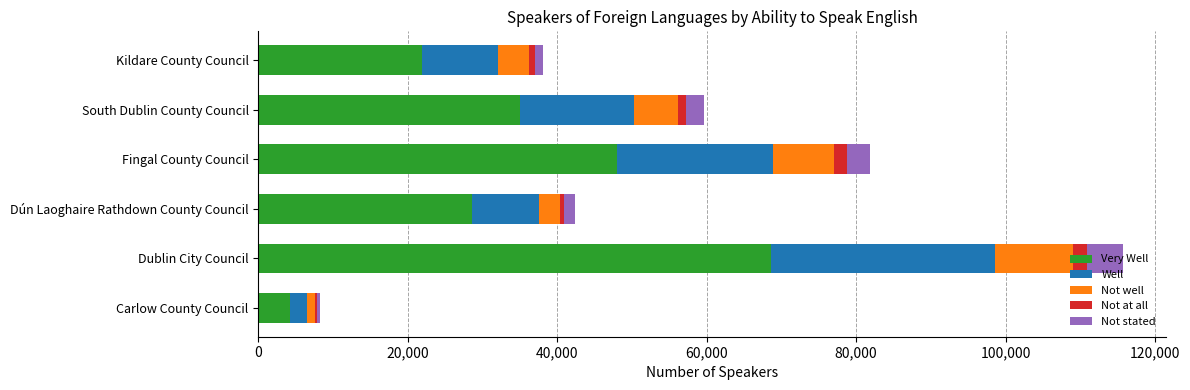

At which category is the sum across all series the highest?

Dublin City Council